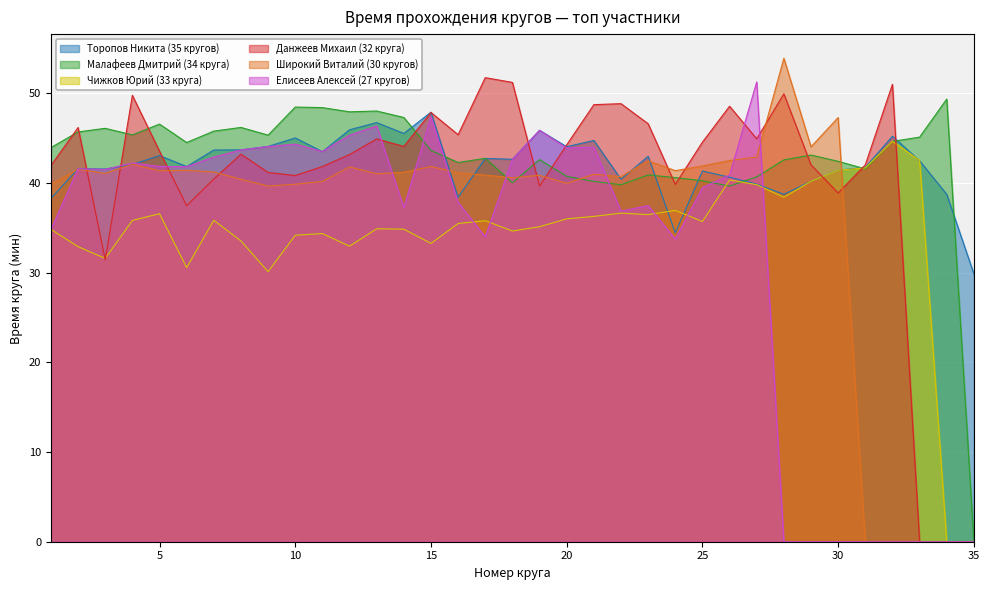

True or false: Малафеев Дмитрий (34 круга) and Торопов Никита (35 кругов) cross at least once.

True